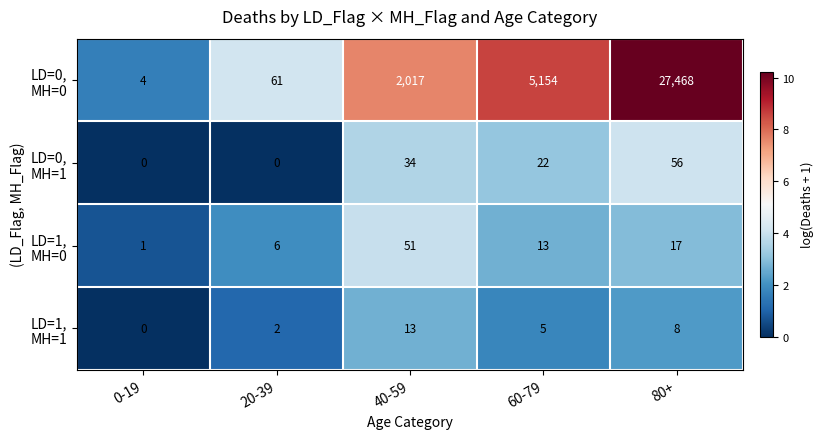

Which category has the highest value across all series?

80+